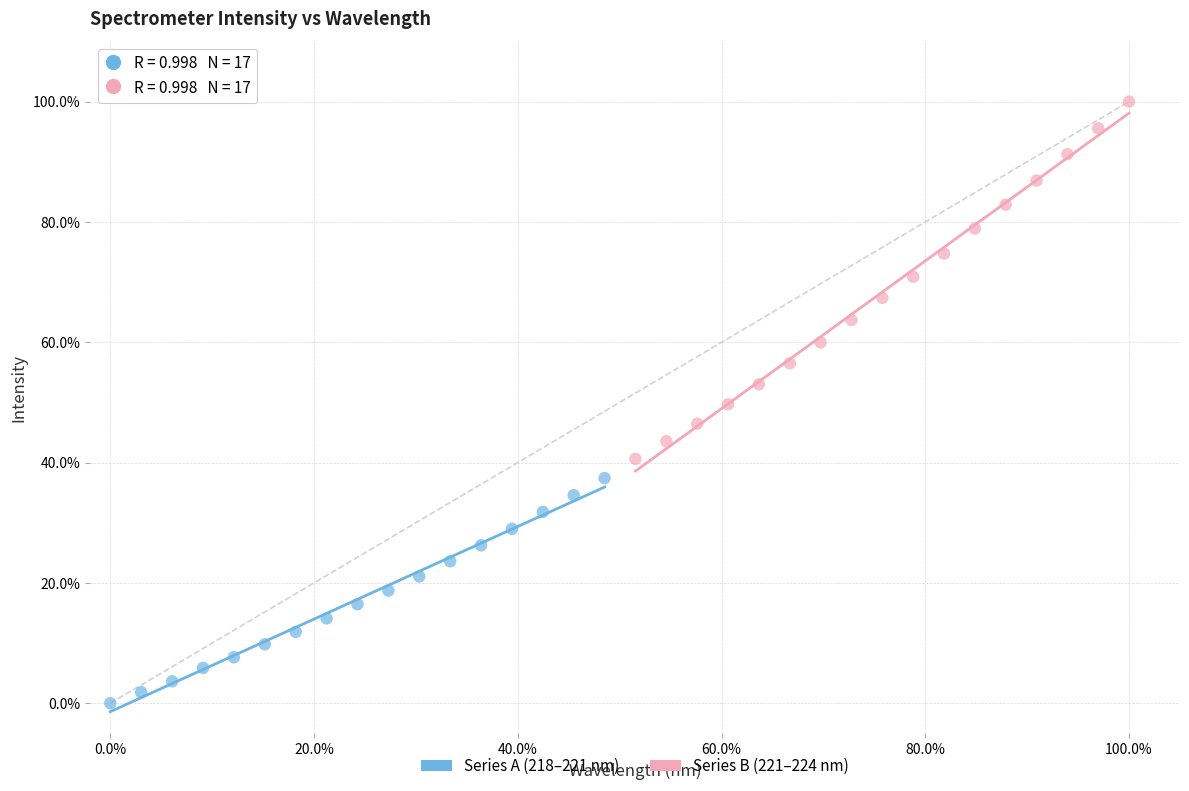

Which series reaches the maximum Y coordinate?

Series B (221–224 nm)